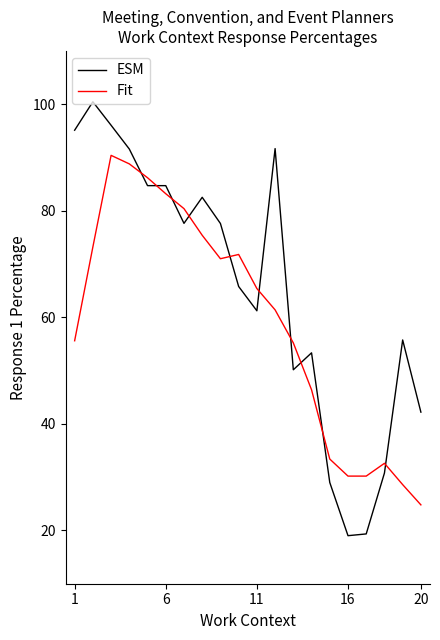

Which series has the widest spread of values?

ESM